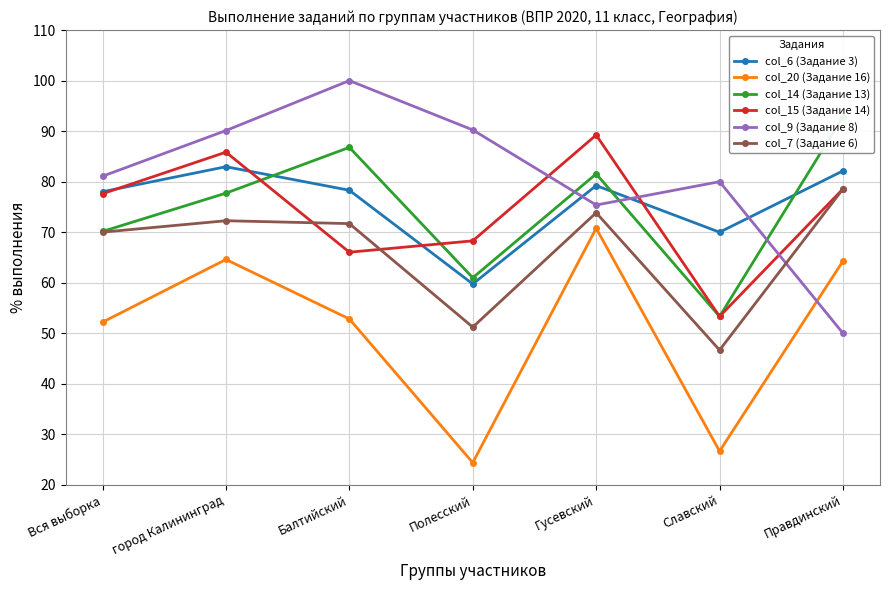

Which series changed the most between город Калининград and Балтийский?

col_15 (Задание 14)